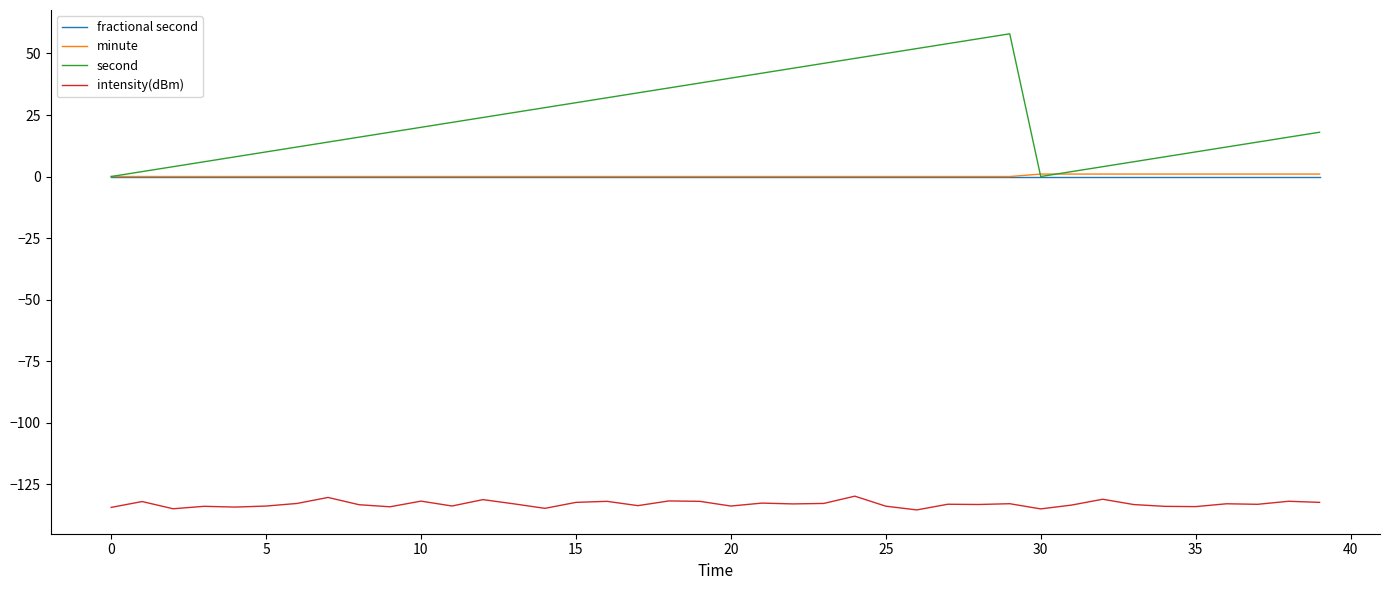

Which series has the largest range (max minus min)?

second